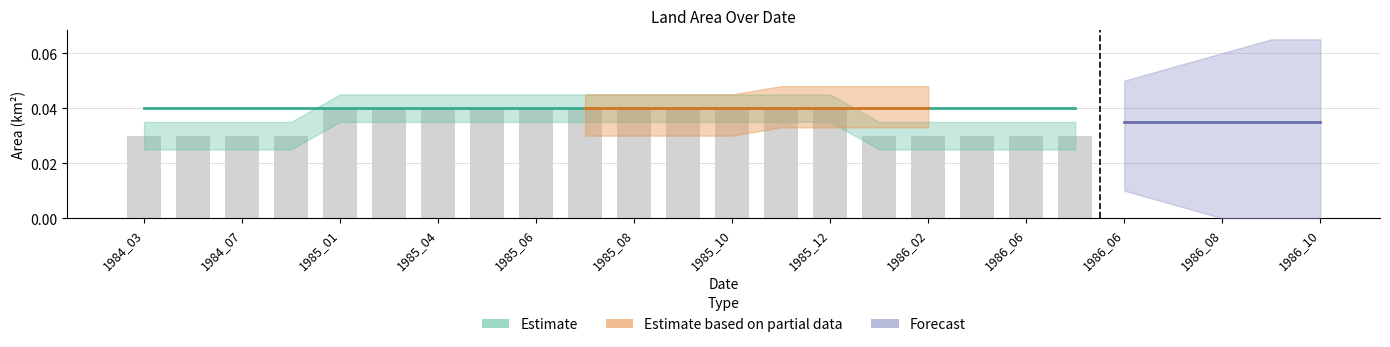

The value at 1985_12 is 0.1. True or false?

False